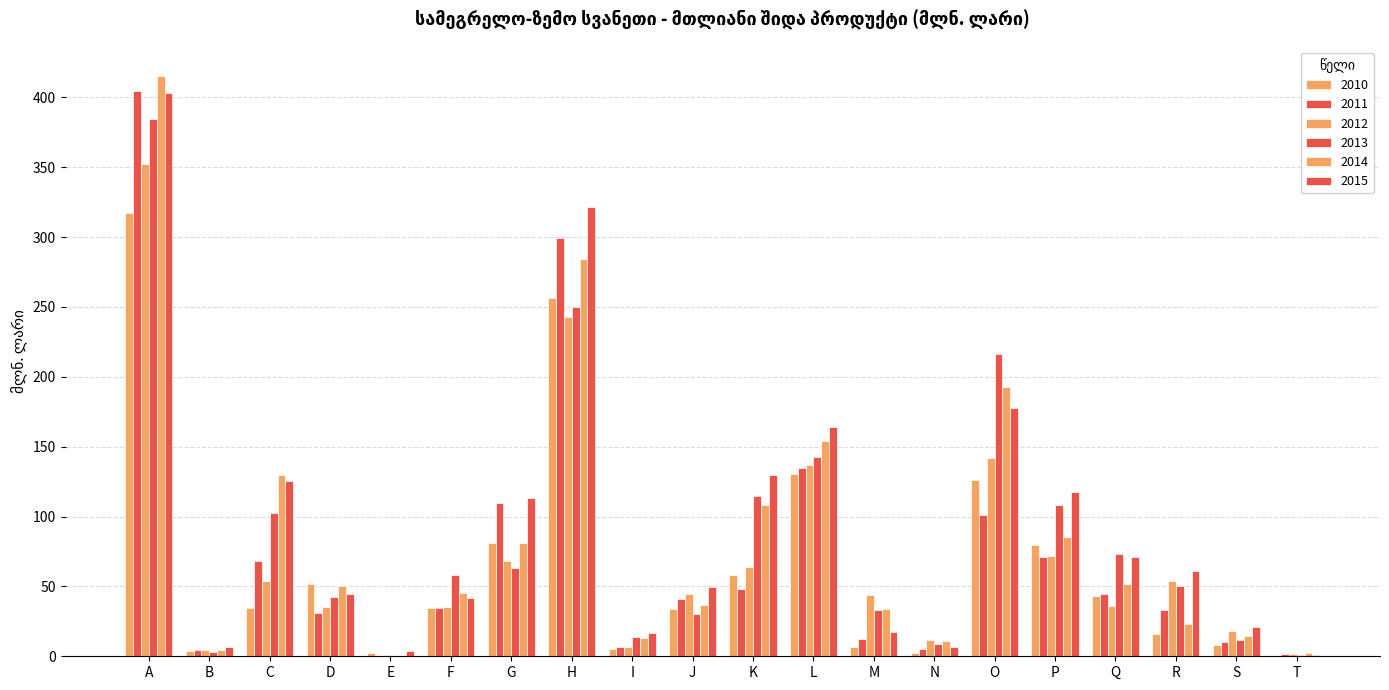

How many groups of bars are there?

20